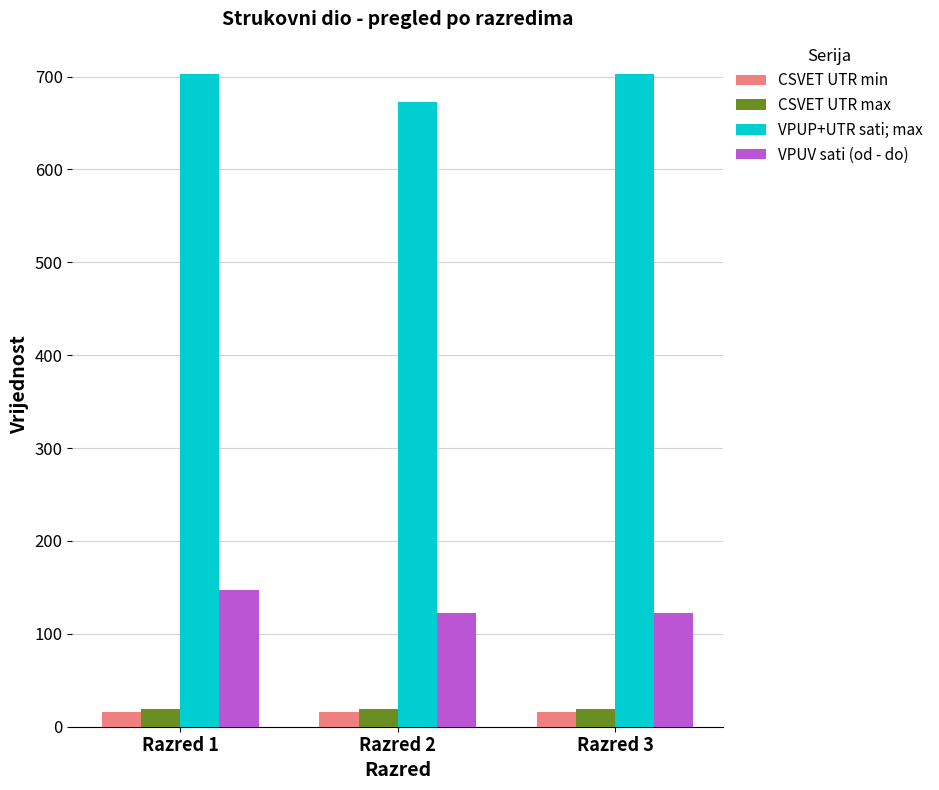

At which label does VPUV sati (od - do) reach its peak?

Razred 1